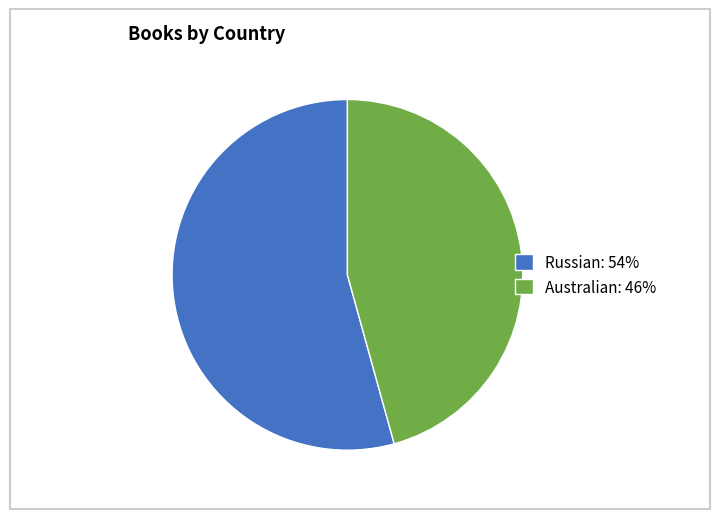

Between Australian and Russian, which is larger?

Russian